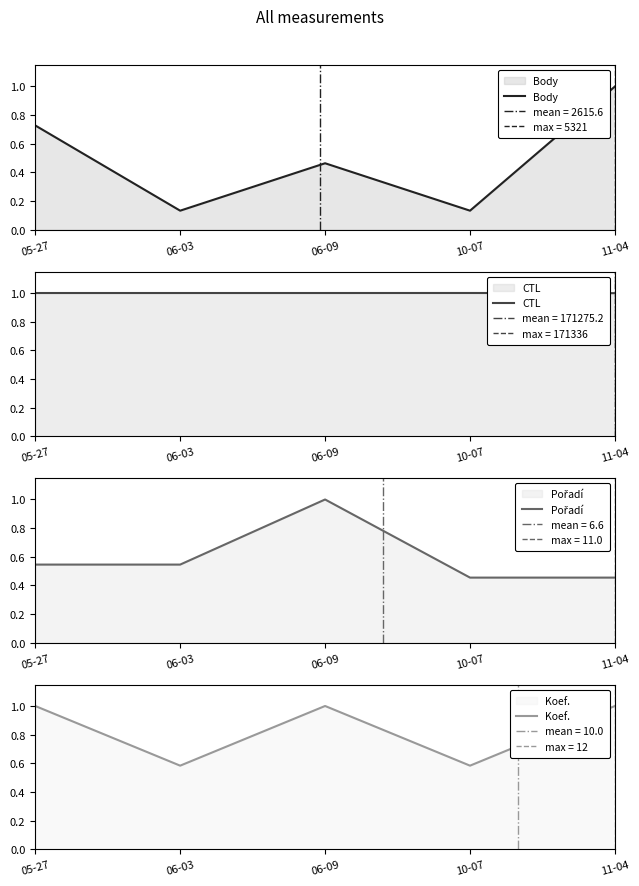

What is the total value across all series at 06-09?

3.5